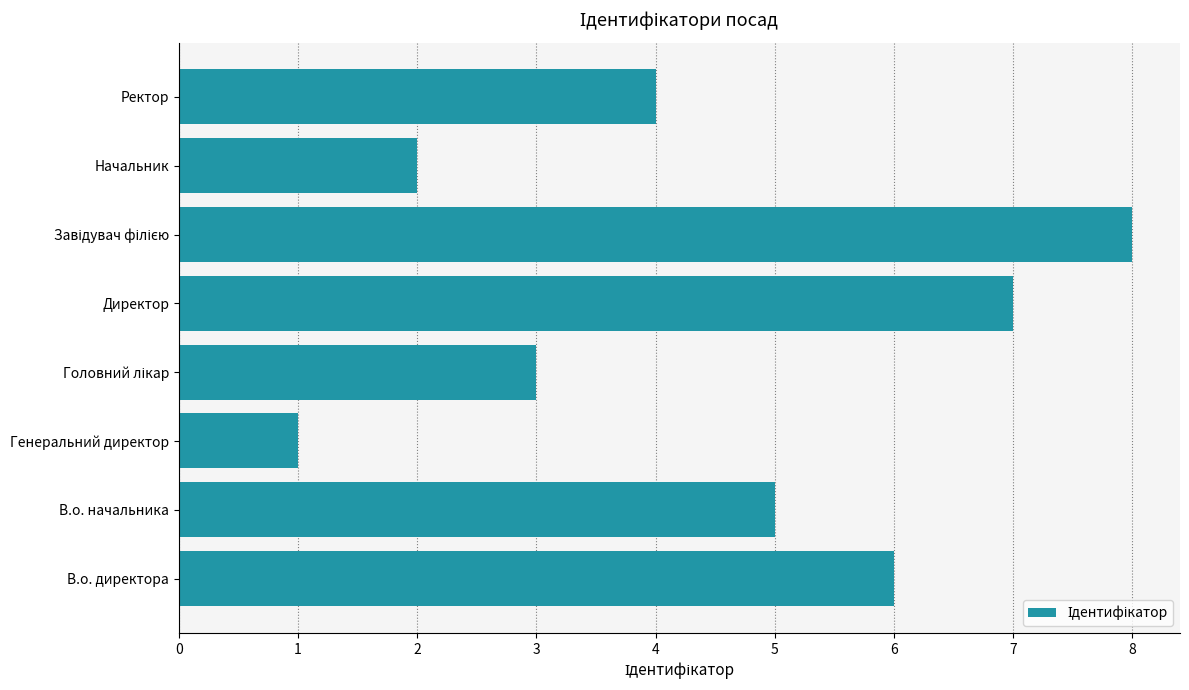

Reading top to bottom, extract all data points from this chart.

4	2	8	7	3	1	5	6